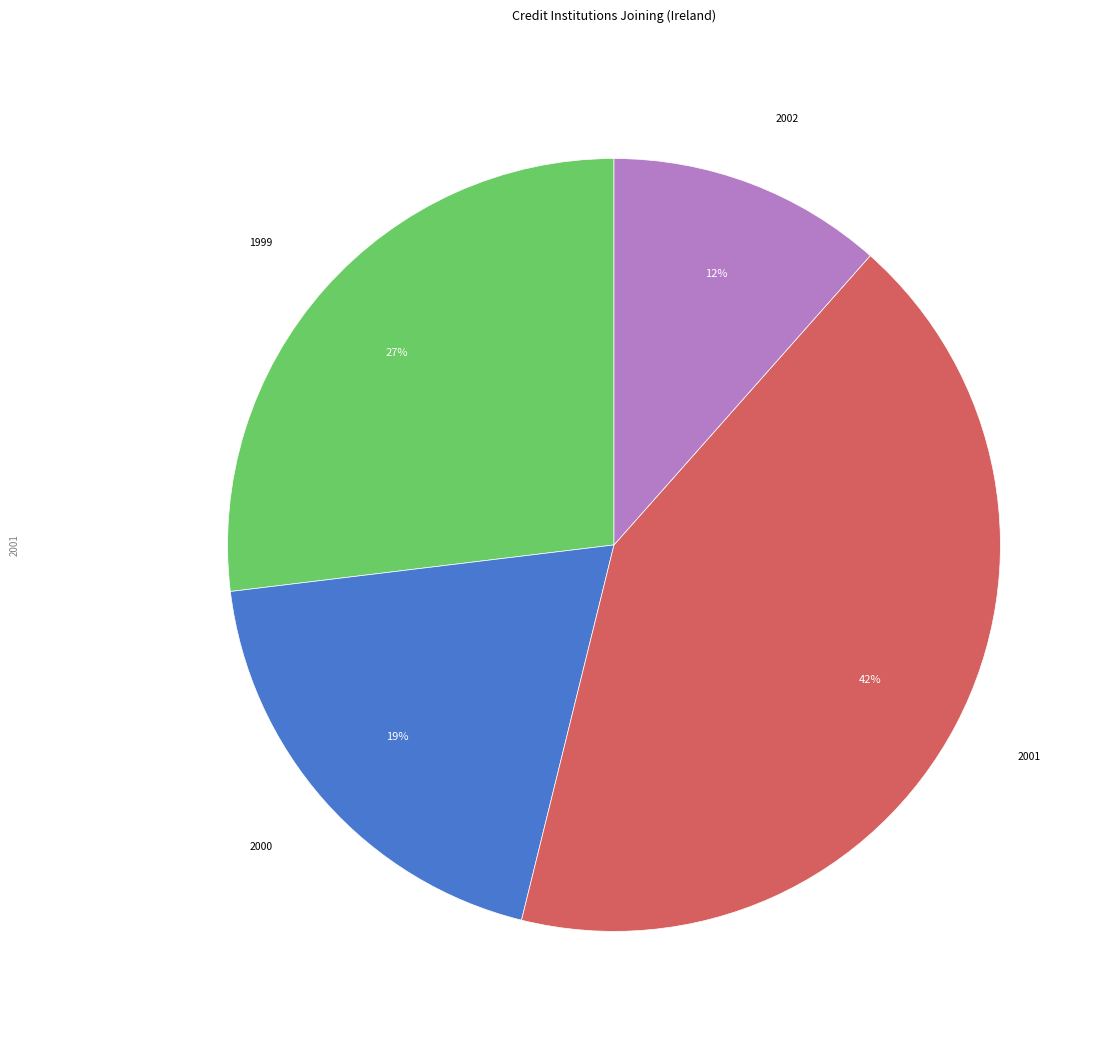

To the nearest percent, what is the average slice percentage?

25%